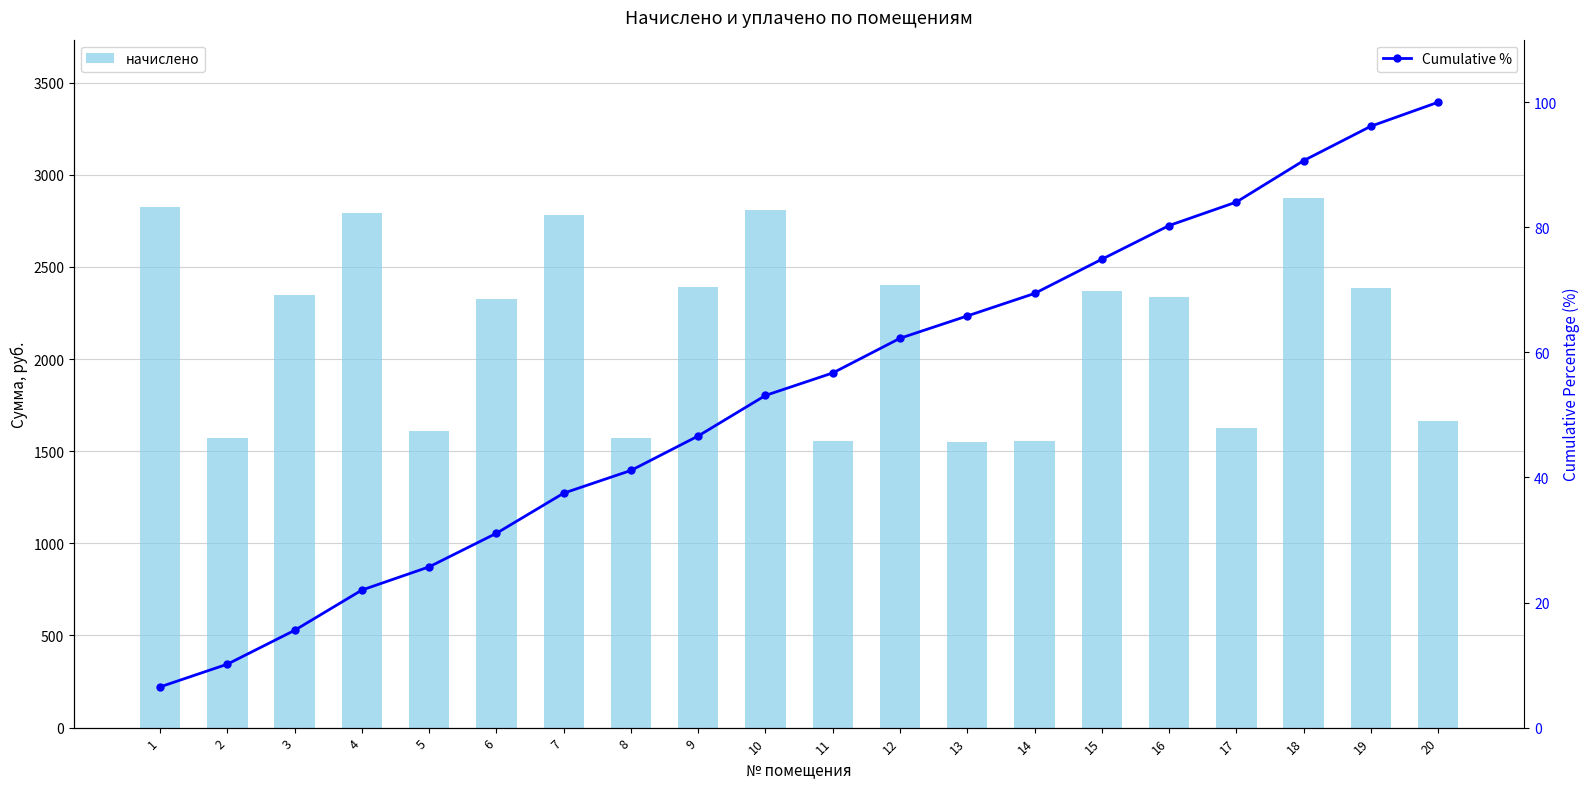

What are all the series names shown in the legend?

начислено, Cumulative %